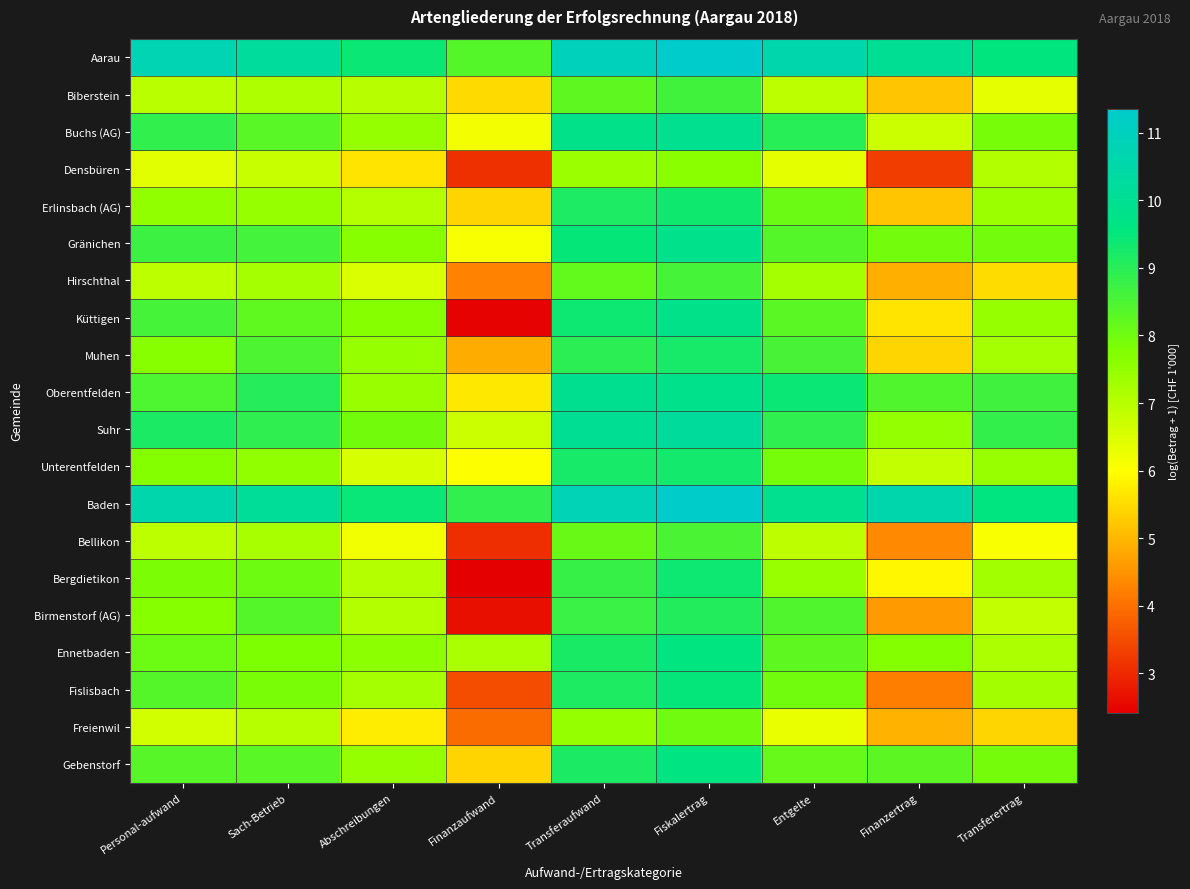

Between Finanzertrag and Abschreibungen, which is larger?

Finanzertrag